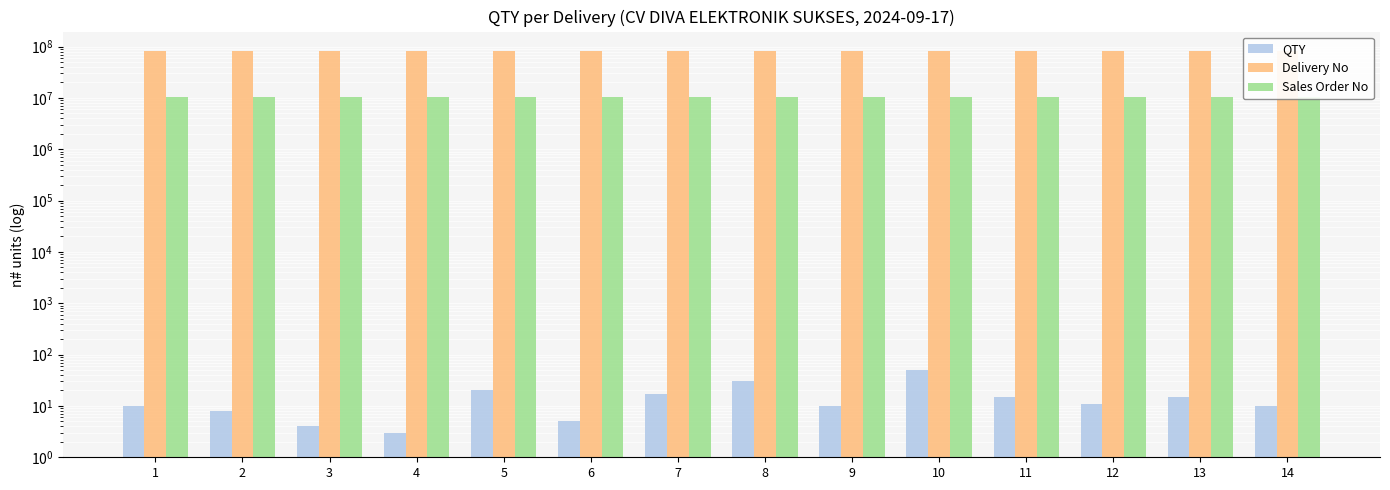

What is the total value across all series at 3?

93695143